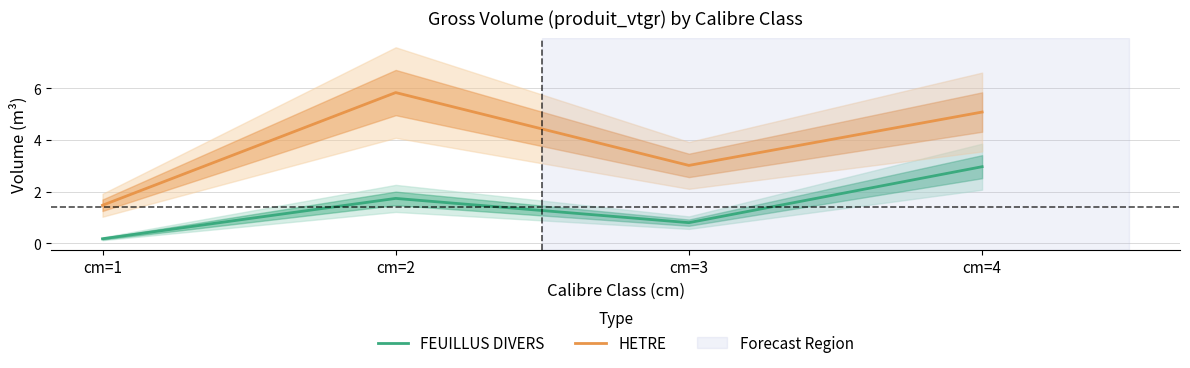

The value of HETRE at cm=1 is 1.5. True or false?

True